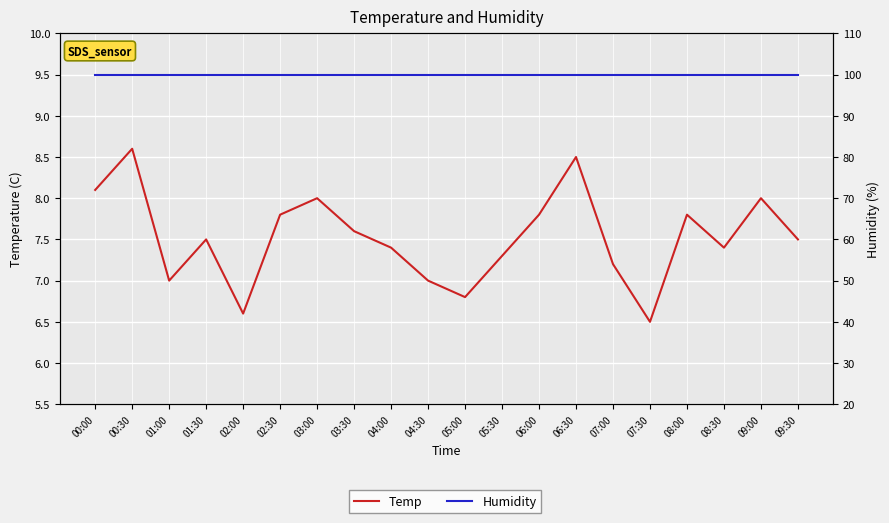

What is the value of the Temp point at the 15th from the left?

7.2